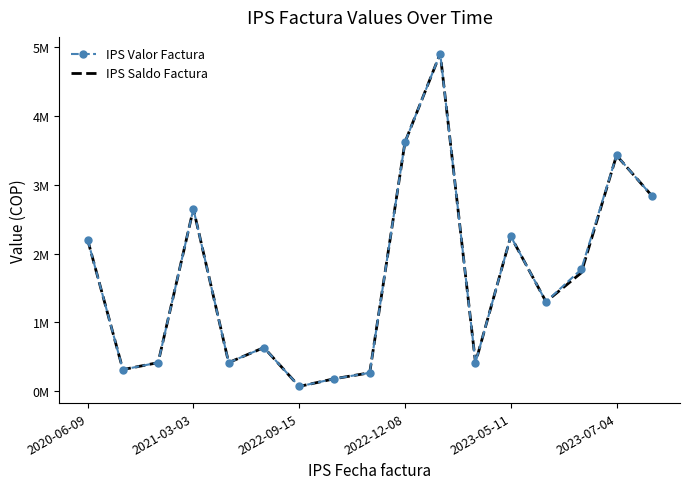

Rank the series by their average value, from highest to lowest.

IPS Valor Factura, IPS Saldo Factura